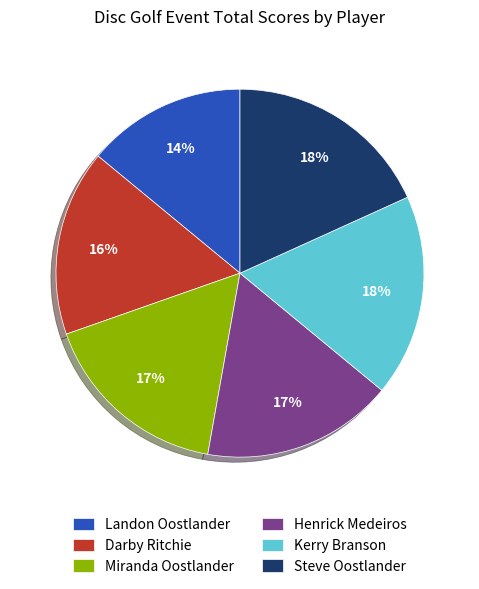

Which has a higher value, Henrick Medeiros or Kerry Branson?

Kerry Branson